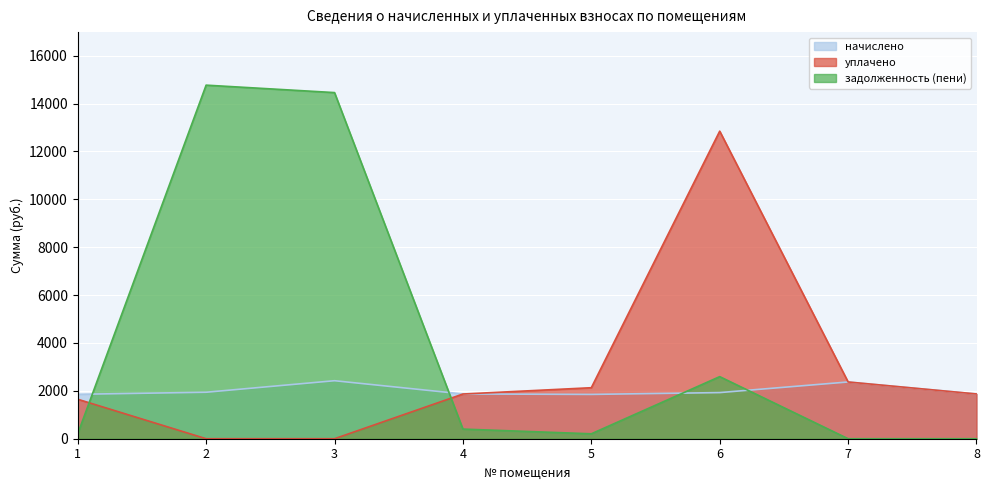

Rank the series at 4 from lowest to highest value.

задолженность (пени), уплачено, начислено